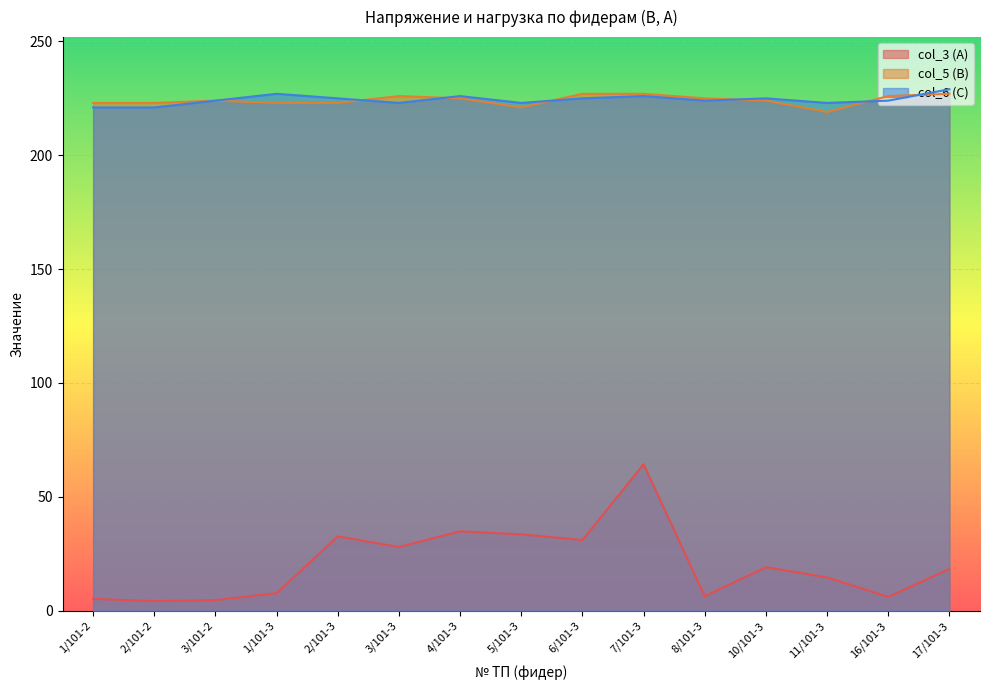

Does the chart display data point markers on the line(s)?

No